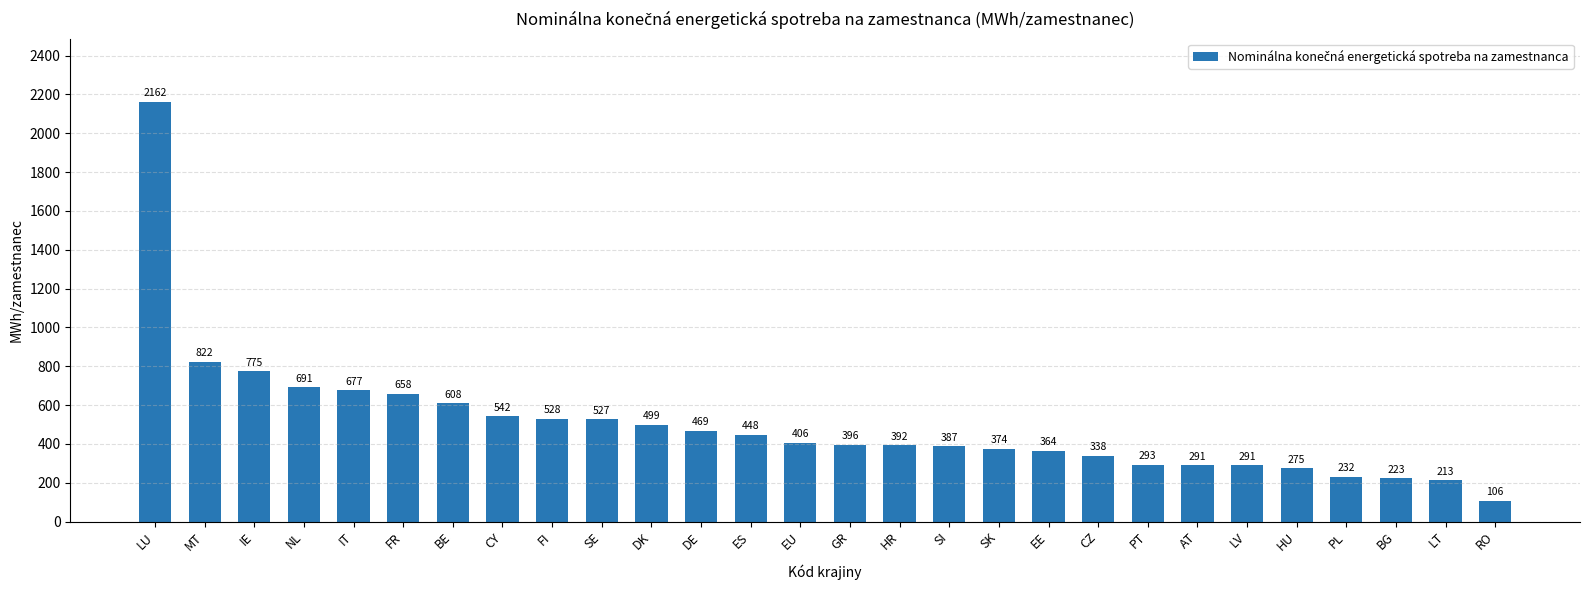

What is the label of the 2nd bar from the left?

MT